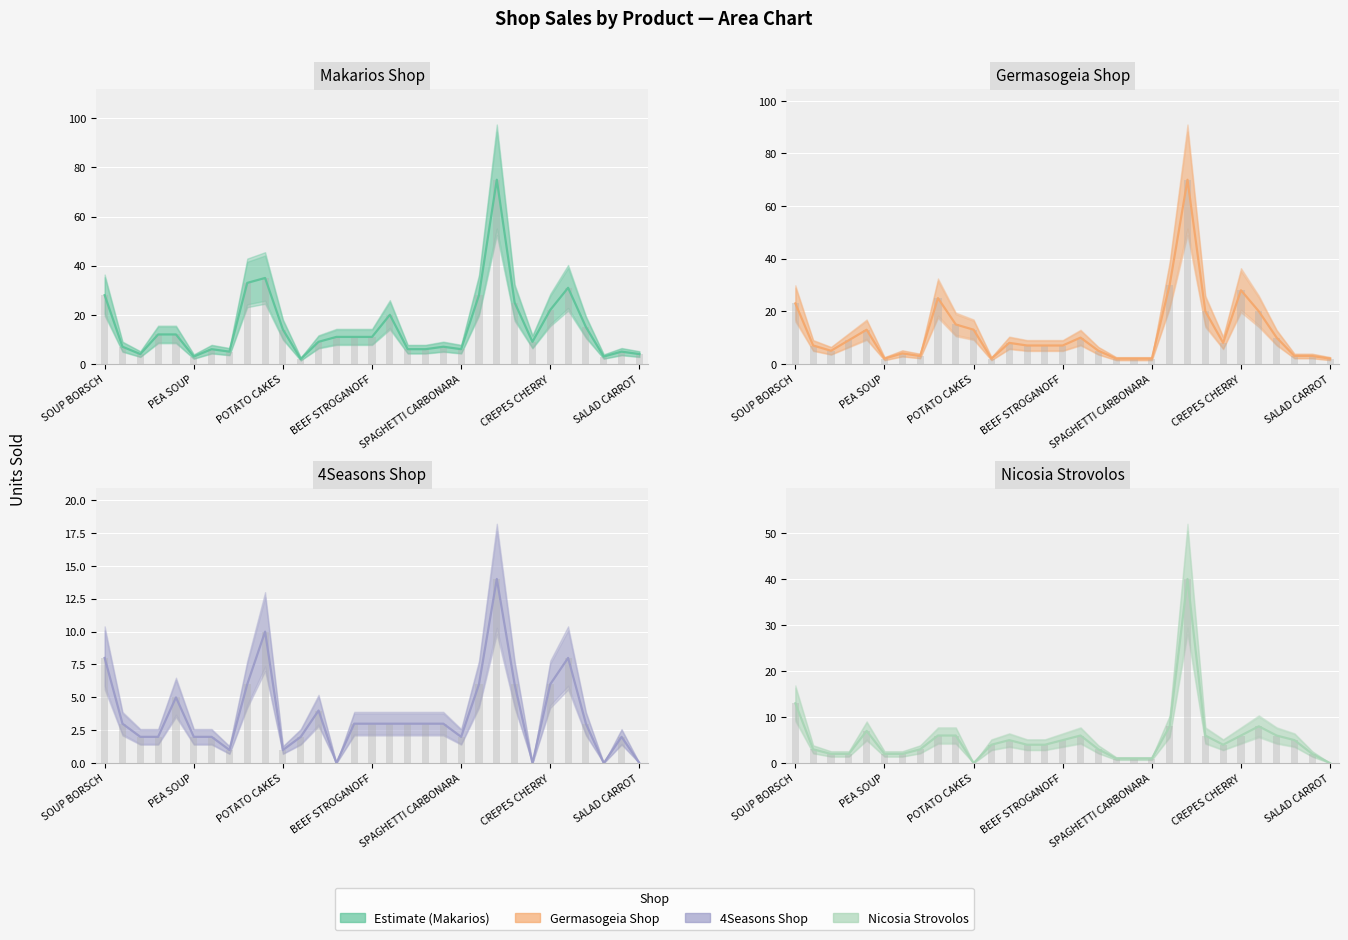

How many values in Nicosia Strovolos are above zero?

29